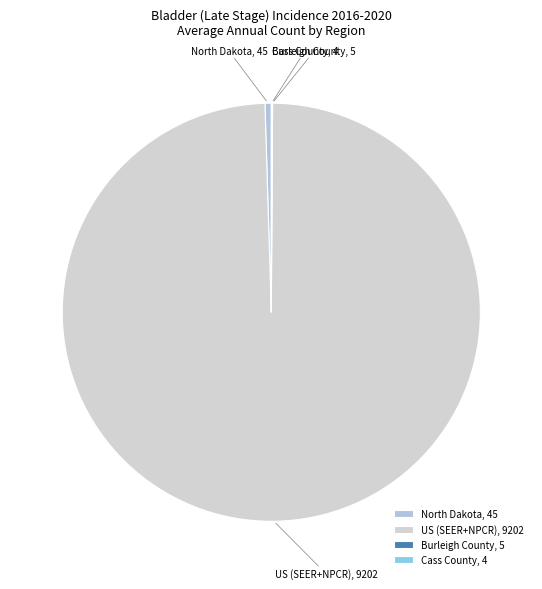

The US (SEER+NPCR) slice represents 99% of the pie. True or false?

True